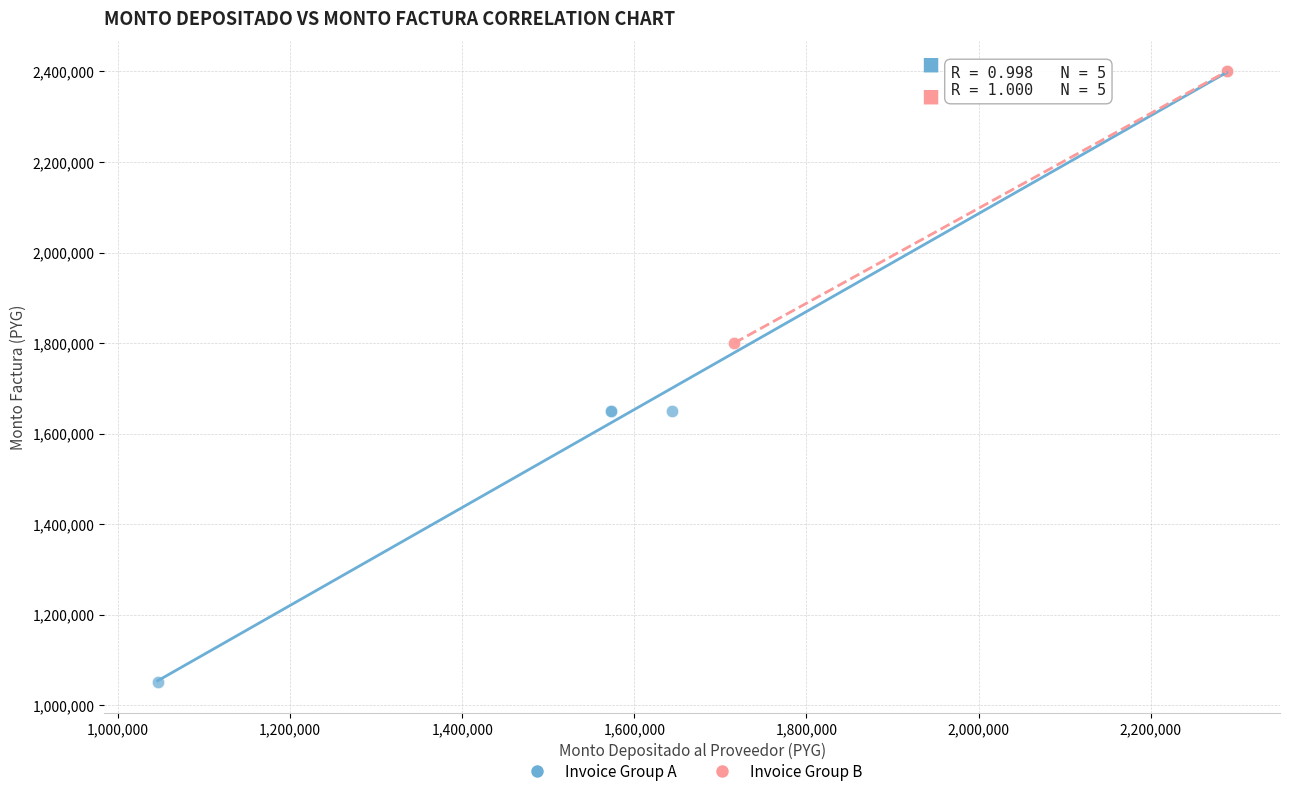

Which series reaches the minimum Y coordinate?

Invoice Group A